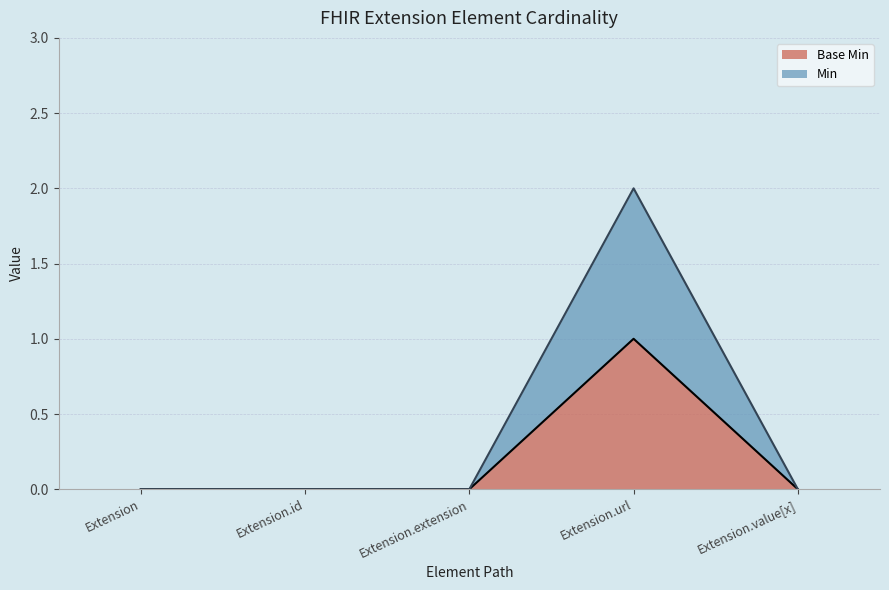

Is the value of Base Min at Extension.extension greater than the value of Min at Extension.id?

No